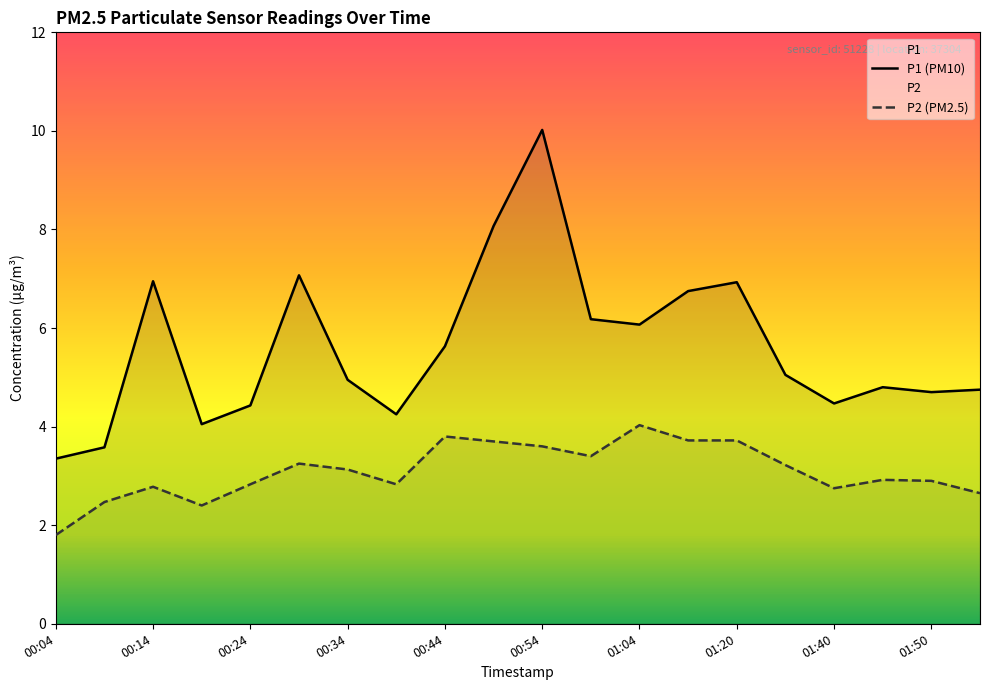

List the series in order of their peak value, lowest first.

P2 (PM2.5), P1 (PM10)